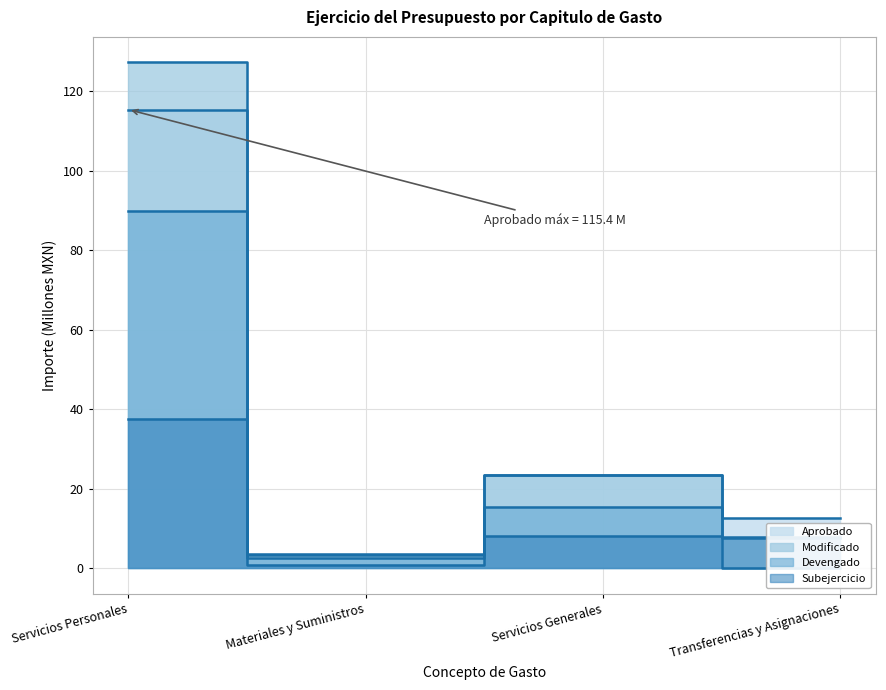

Does the chart have visible grid lines?

Yes